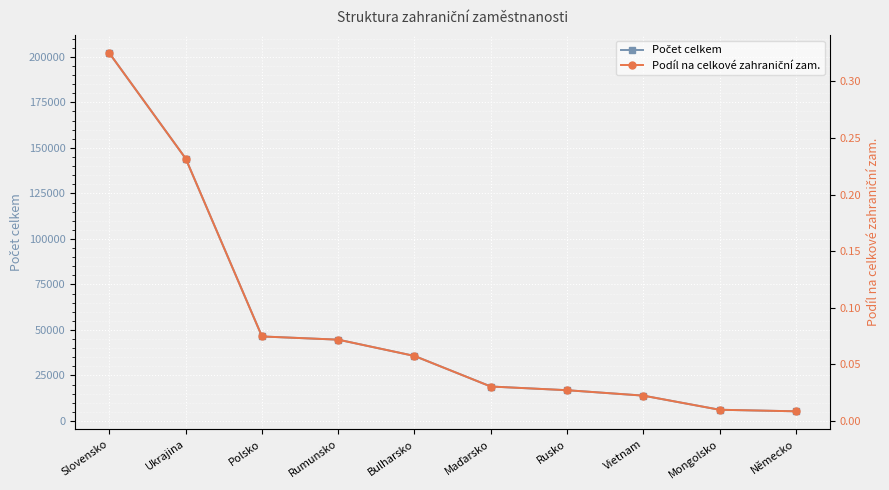

Which category has the highest value in the Podíl na celkové zahraniční zam. series?

Slovensko